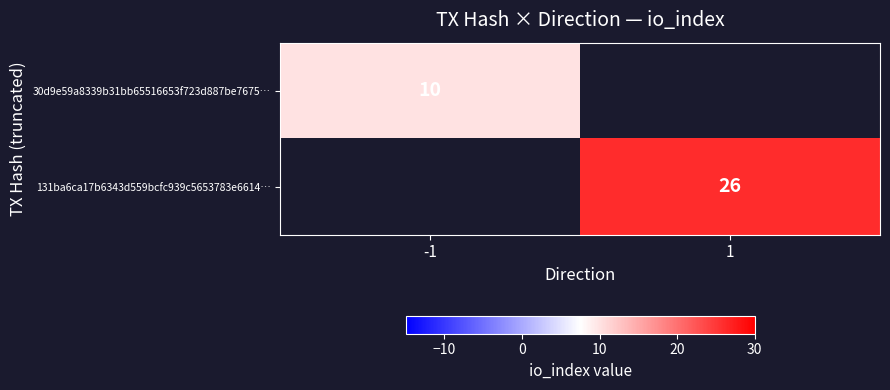

Is it true that 30d9e59a8339b31bb65516653f723d887be7675… equals 7 at -1?

False